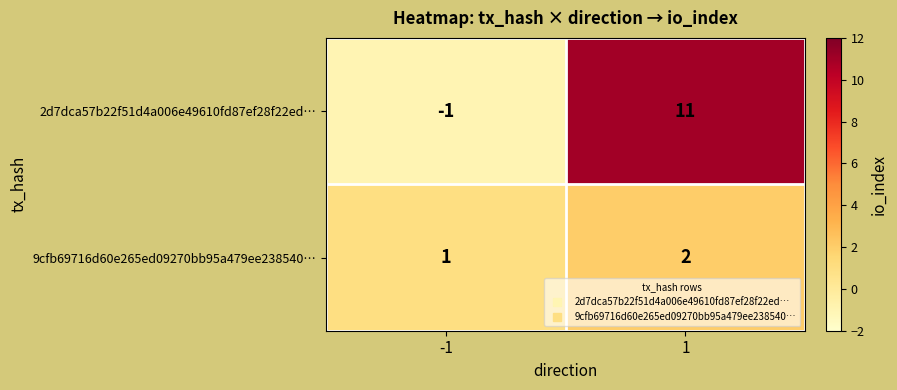

Rank the series by their average value, from highest to lowest.

2d7dca57b22f51d4a006e49610fd87ef28f22ed…, 9cfb69716d60e265ed09270bb95a479ee238540…